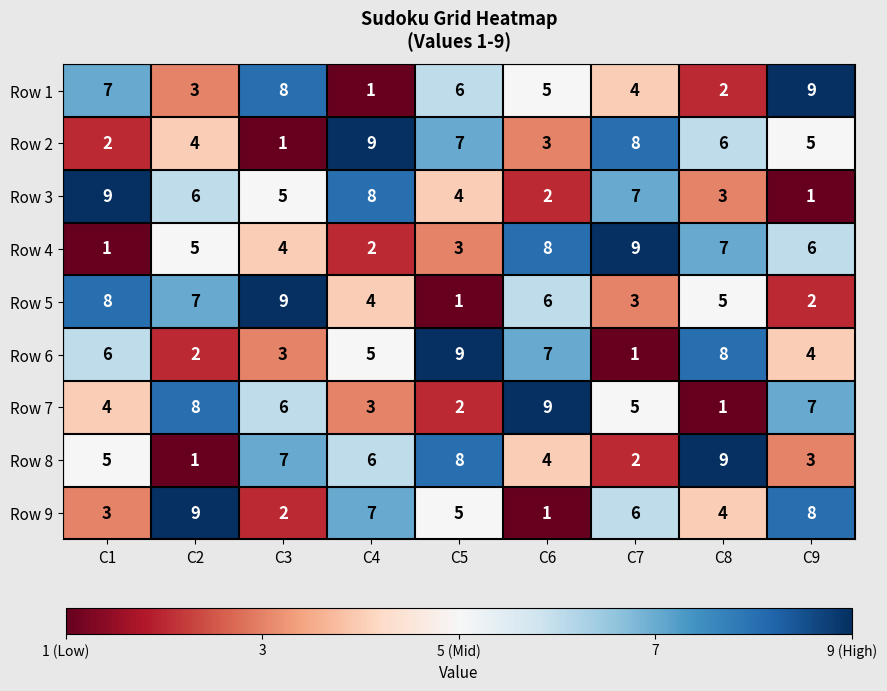

List the labels in order of Row 5 value, smallest first.

C5, C9, C7, C4, C8, C6, C2, C1, C3